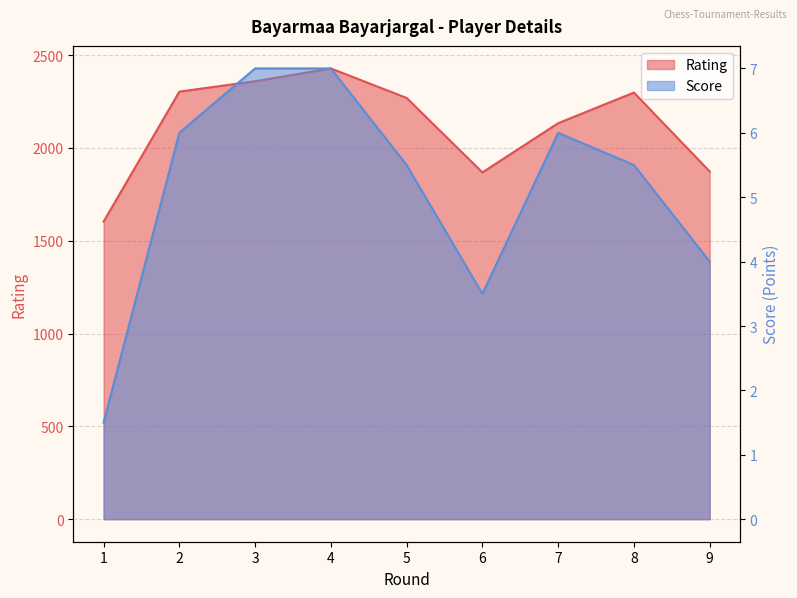

List the series in order of their peak value, lowest first.

Score, Rating